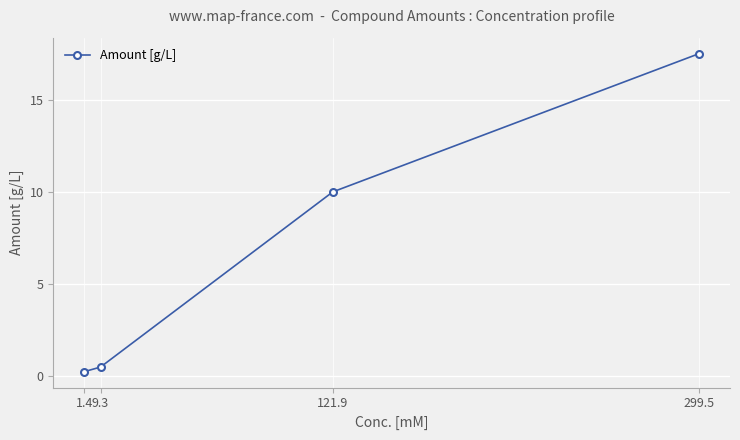

What is the value of the 3rd point from the left?

10.0